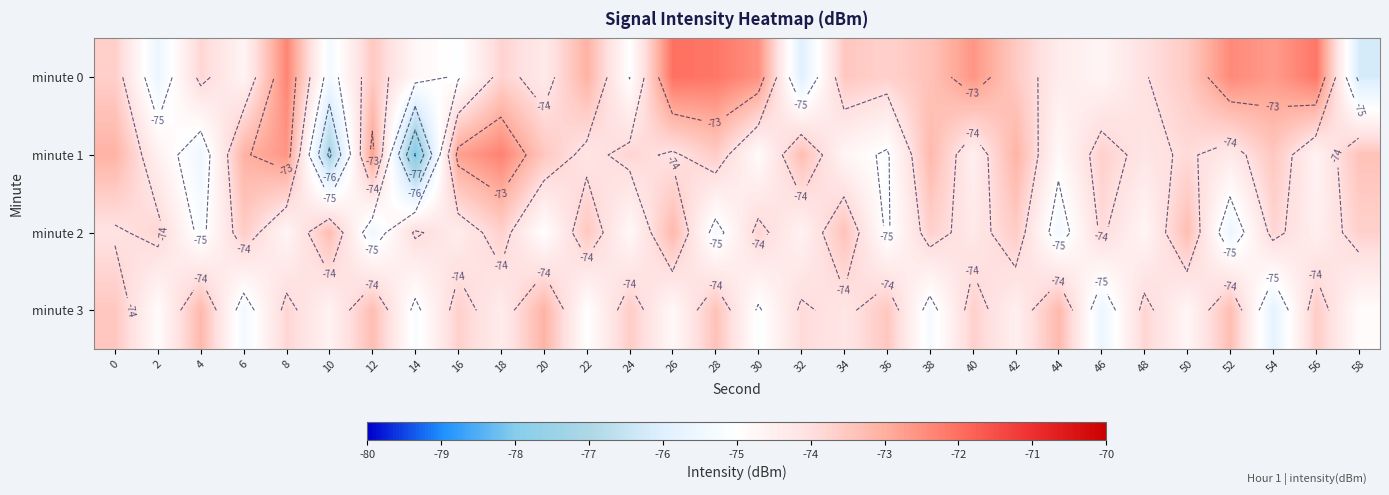

List the labels in order of minute 2 value, largest first.

26, 10, 50, 34, 22, 6, 42, 18, 38, 58, 2, 30, 54, 14, 46, 0, 40, 16, 56, 32, 8, 48, 24, 20, 36, 4, 28, 44, 12, 52